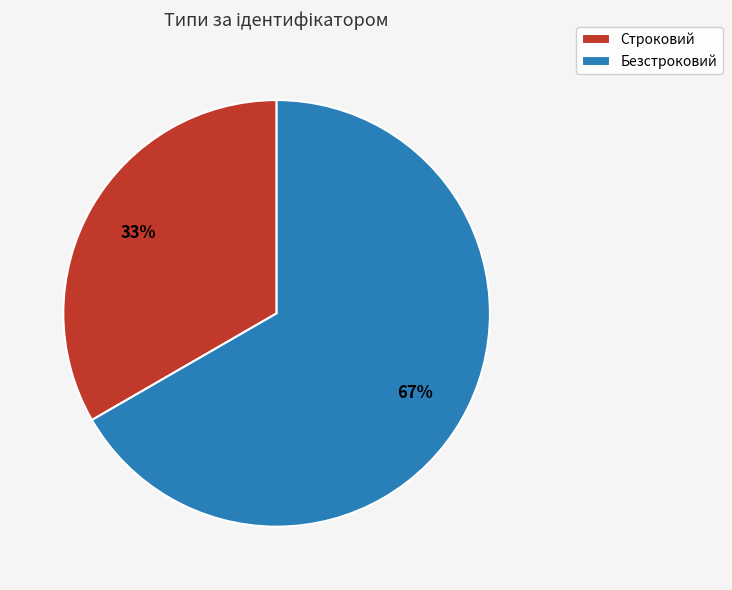

How many slices are in this pie chart?

2